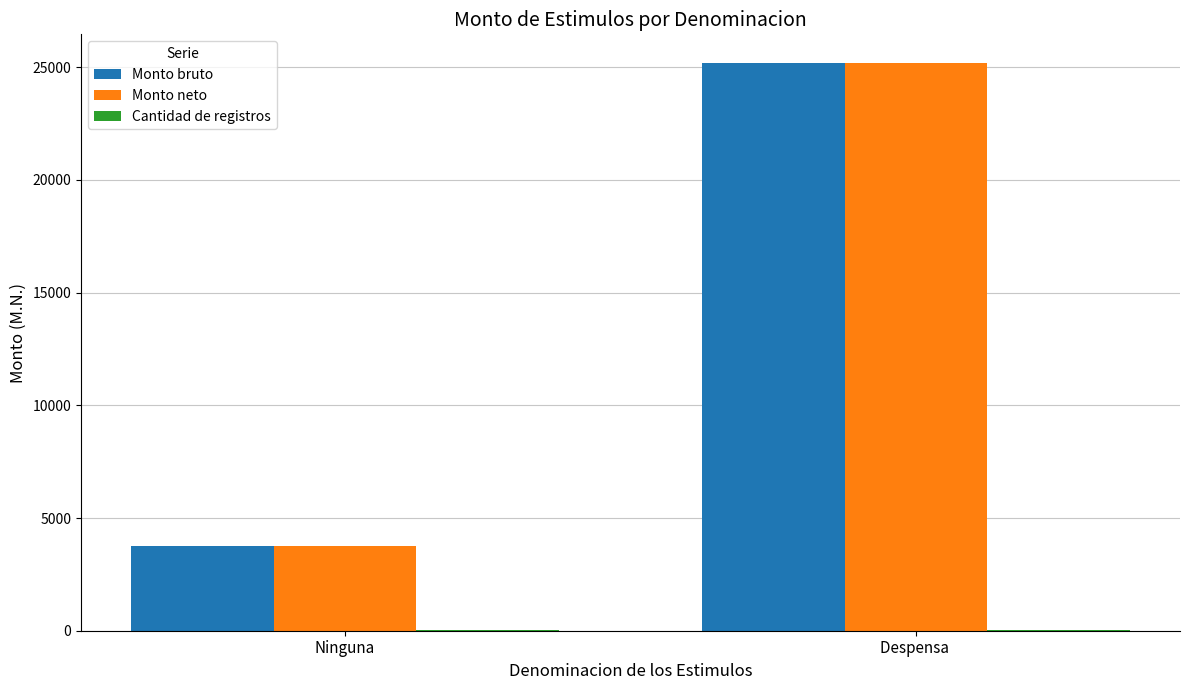

The Monto neto series shows 25200 at Despensa . True or false?

True